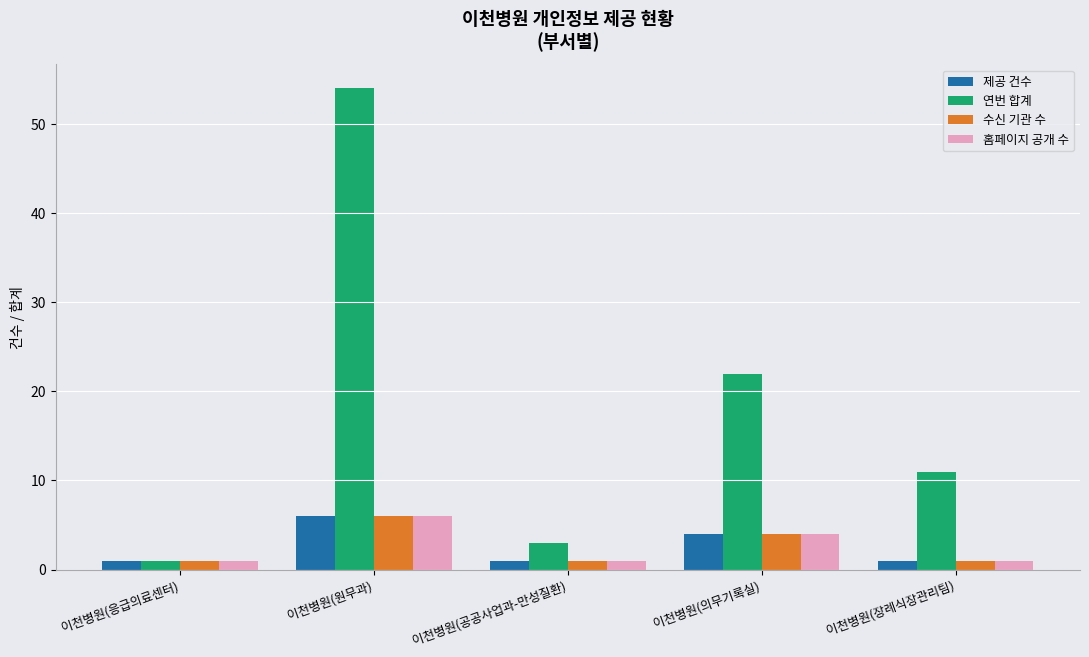

What is the label of the 5th bar from the left?

이천병원(장례식장관리팀)